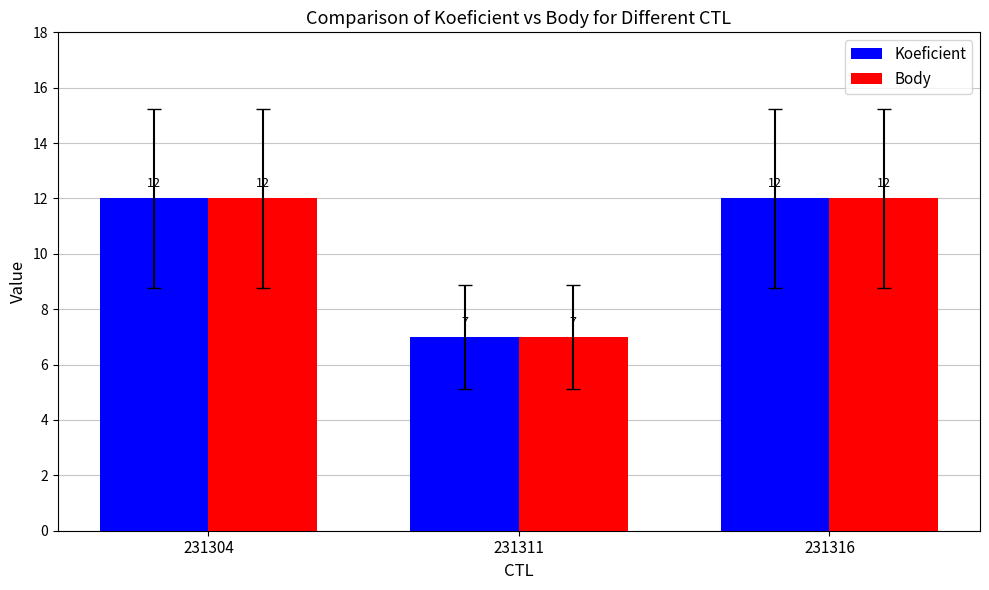

What is the sum of the Koeficient values at 231316 and 231304?

24